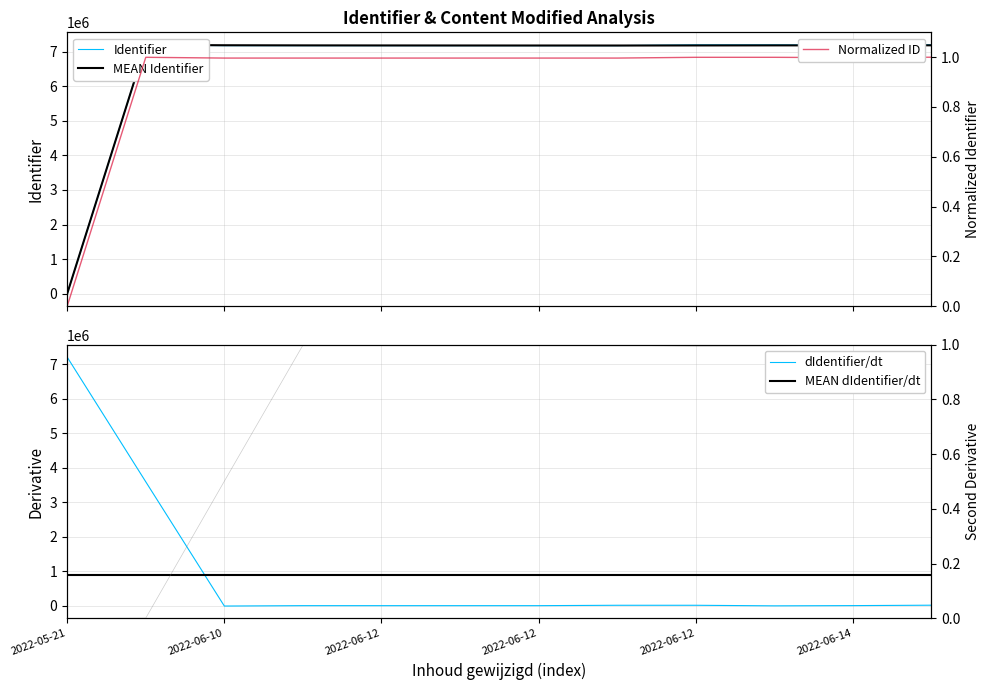

Which series has the largest total across all categories?

Identifier